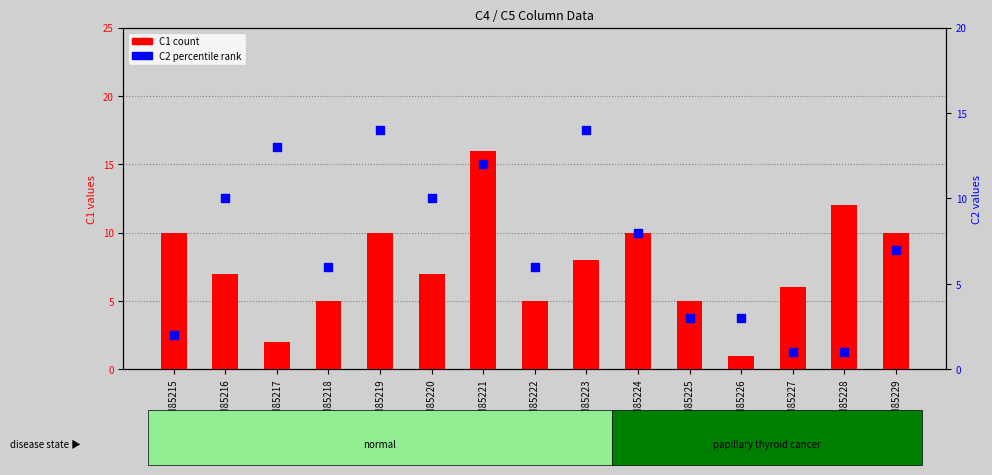

Which series reaches the minimum Y coordinate?

C1 (count)